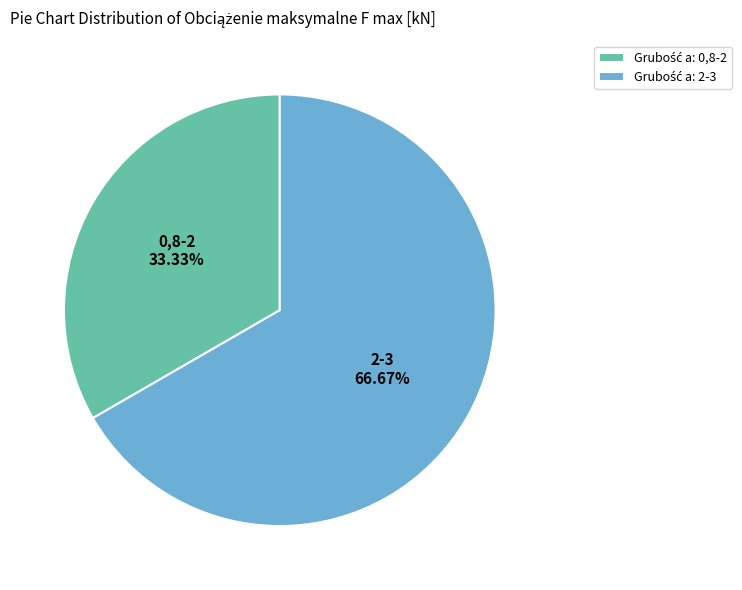

Does any single category account for the majority?

Yes